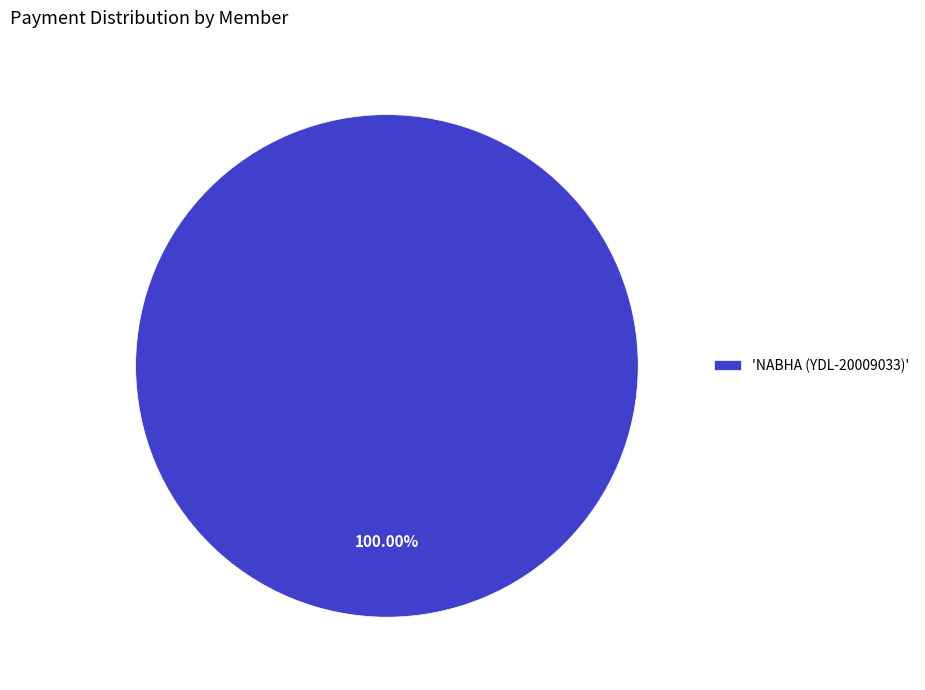

Is there a majority slice in this chart?

Yes